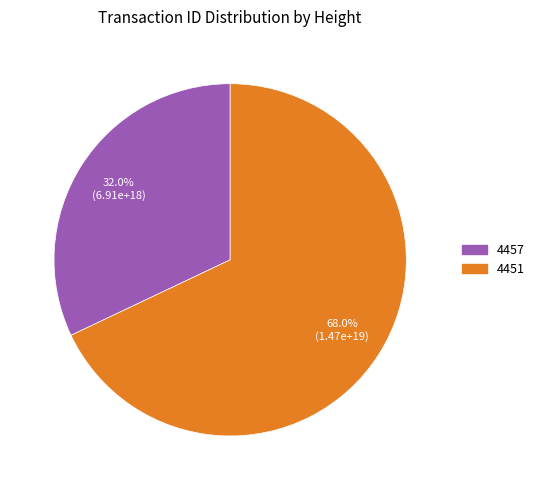

Which slice is the smallest?

4457